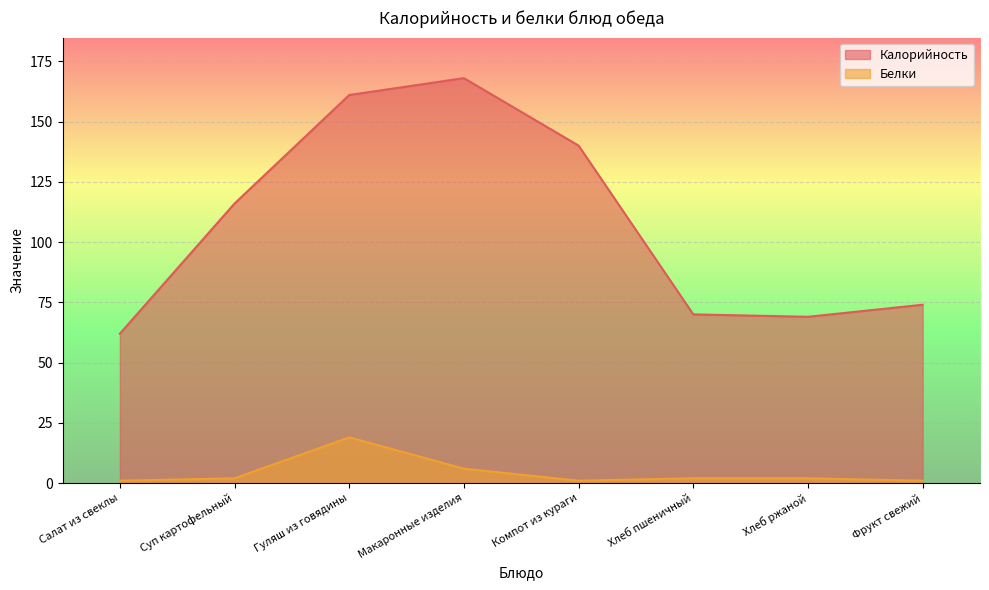

What is the average value of the Калорийность series?

108